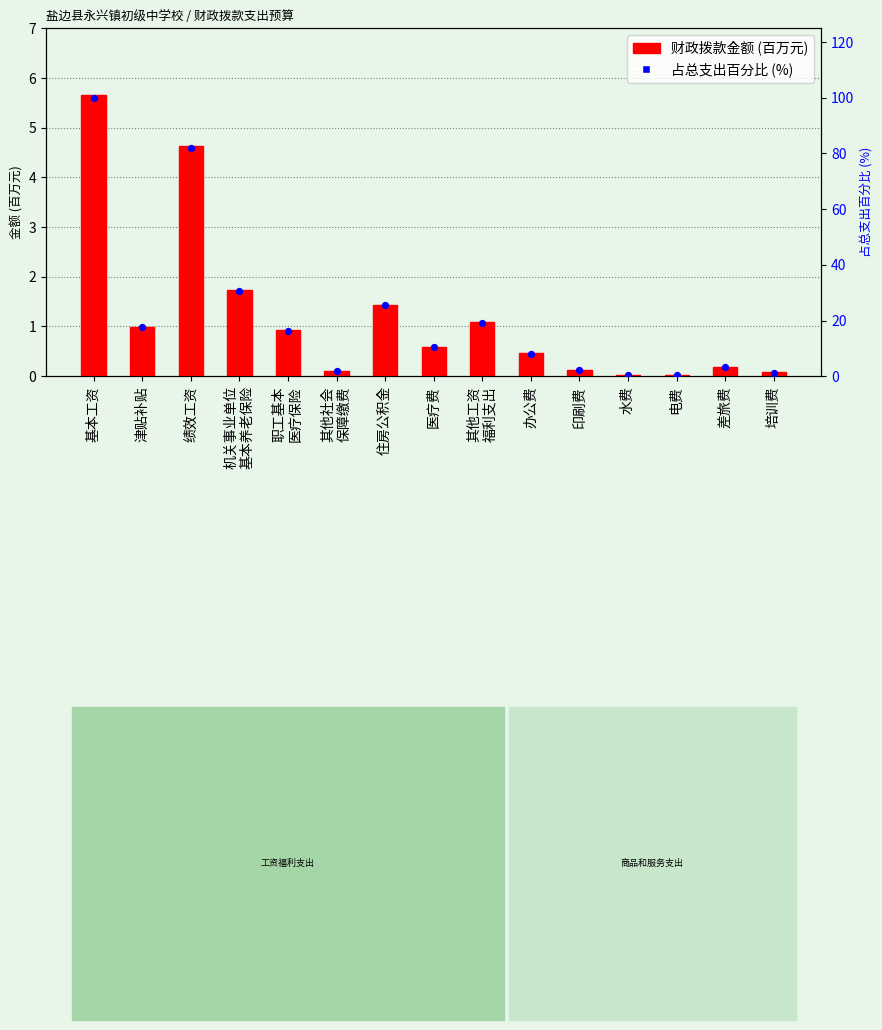

Which series has the largest total across all categories?

占总支出百分比 (%)